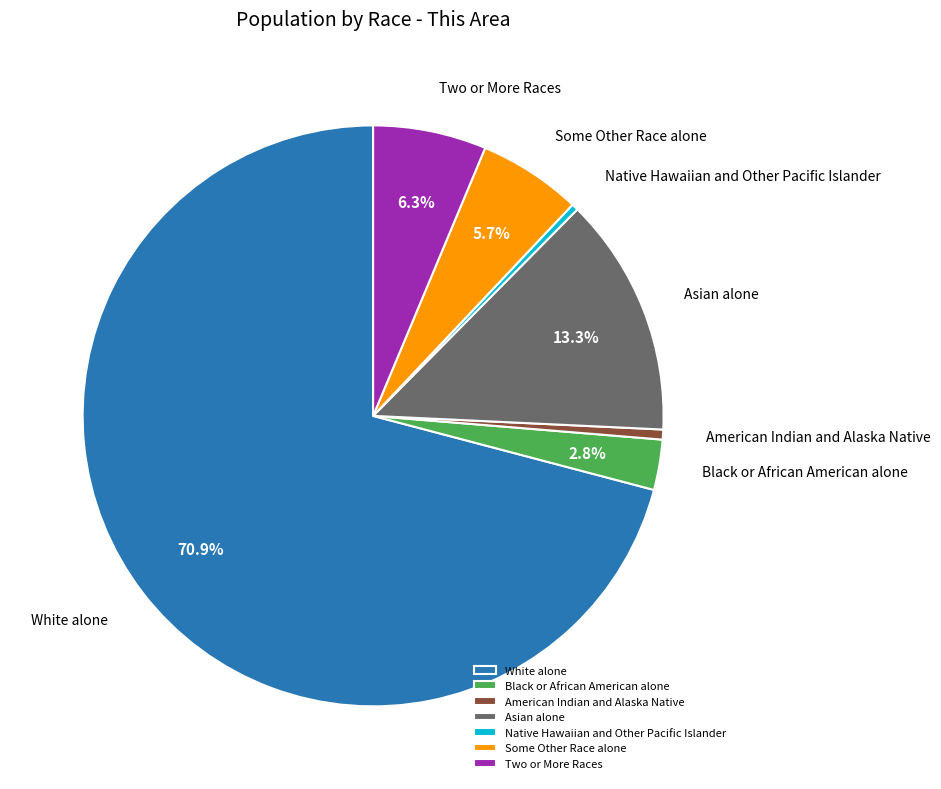

Is American Indian and Alaska Native the majority of the pie?

No